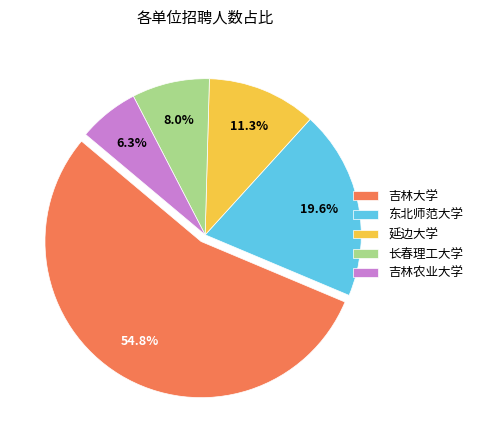

The 吉林农业大学 slice represents 15% of the pie. True or false?

False